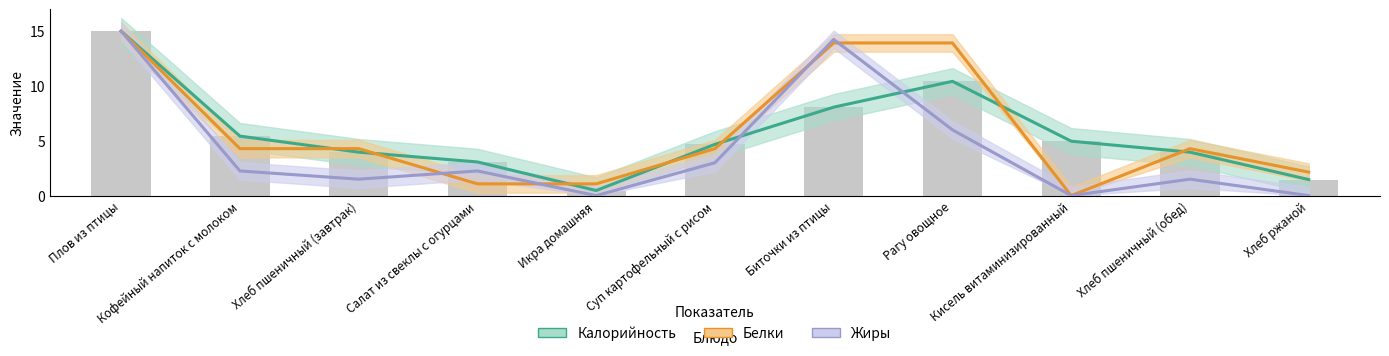

Which has a higher value, Суп картофельный с рисом or Плов из птицы?

Плов из птицы